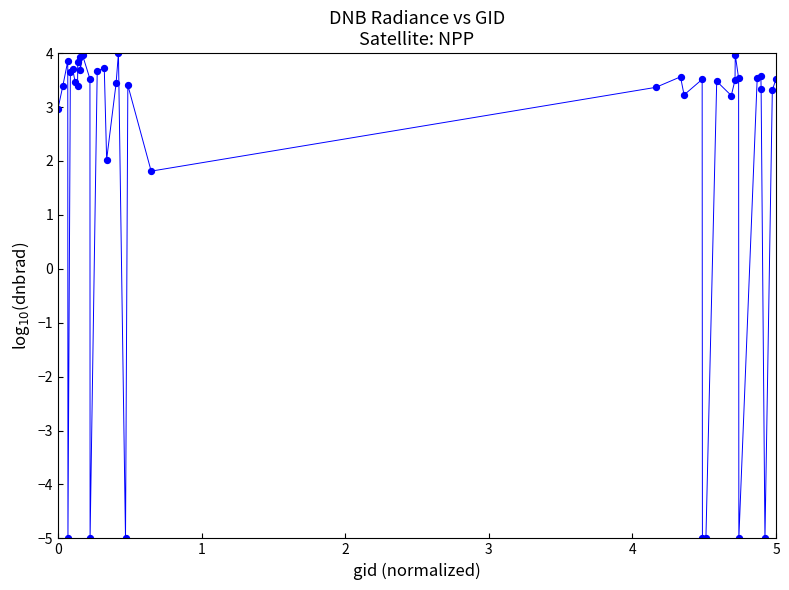

What Y value in the scatter plot is closest to 0?

1.8